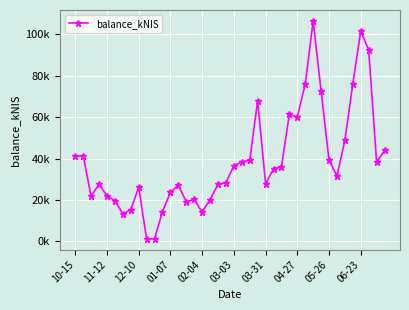

Is this an area chart (filled region under the line)?

No